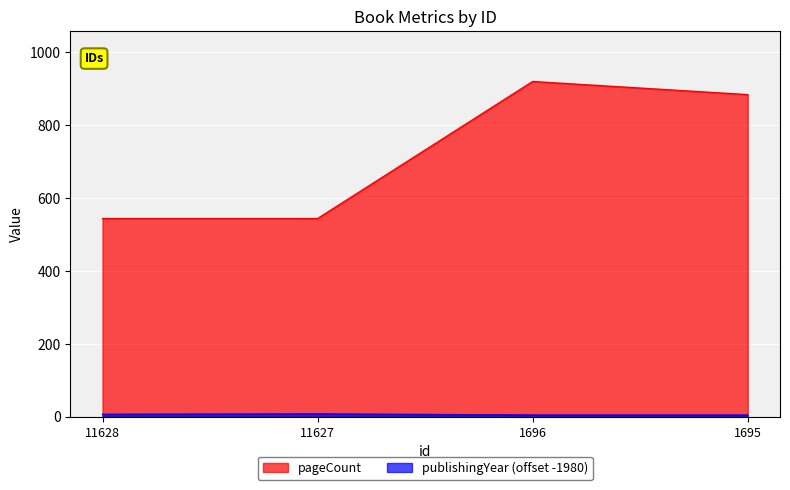

True or false: publishingYear has a value of 5 at 1696.

True